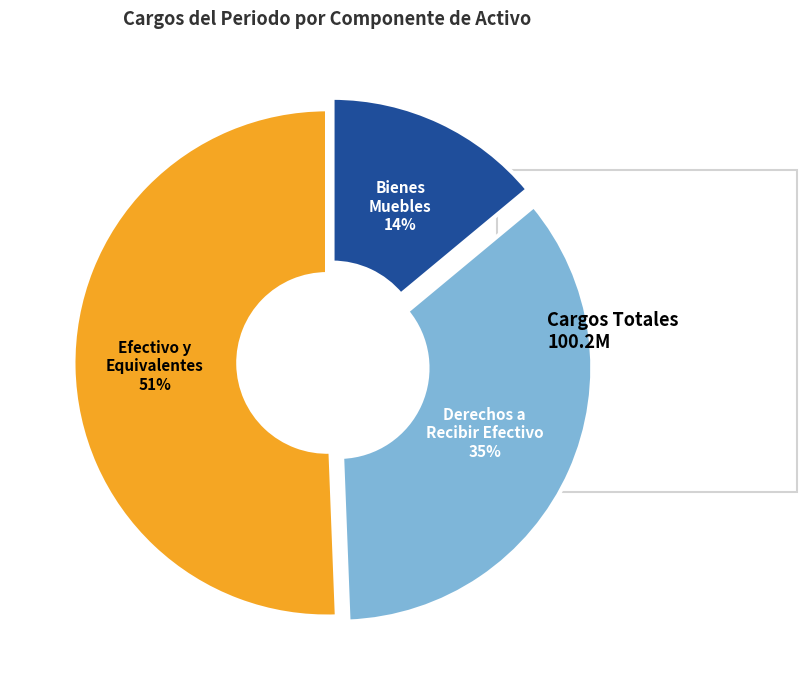

Does any single category account for the majority?

Yes